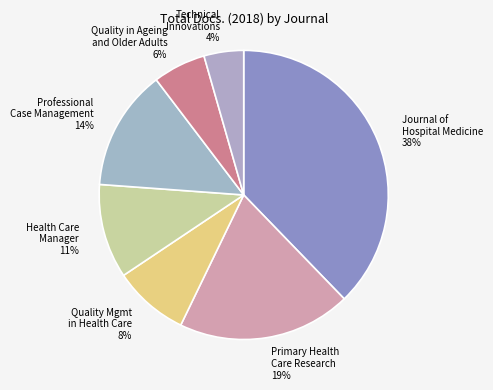

Do Health Care Manager and Technical Innovations together represent more than half of the pie?

No